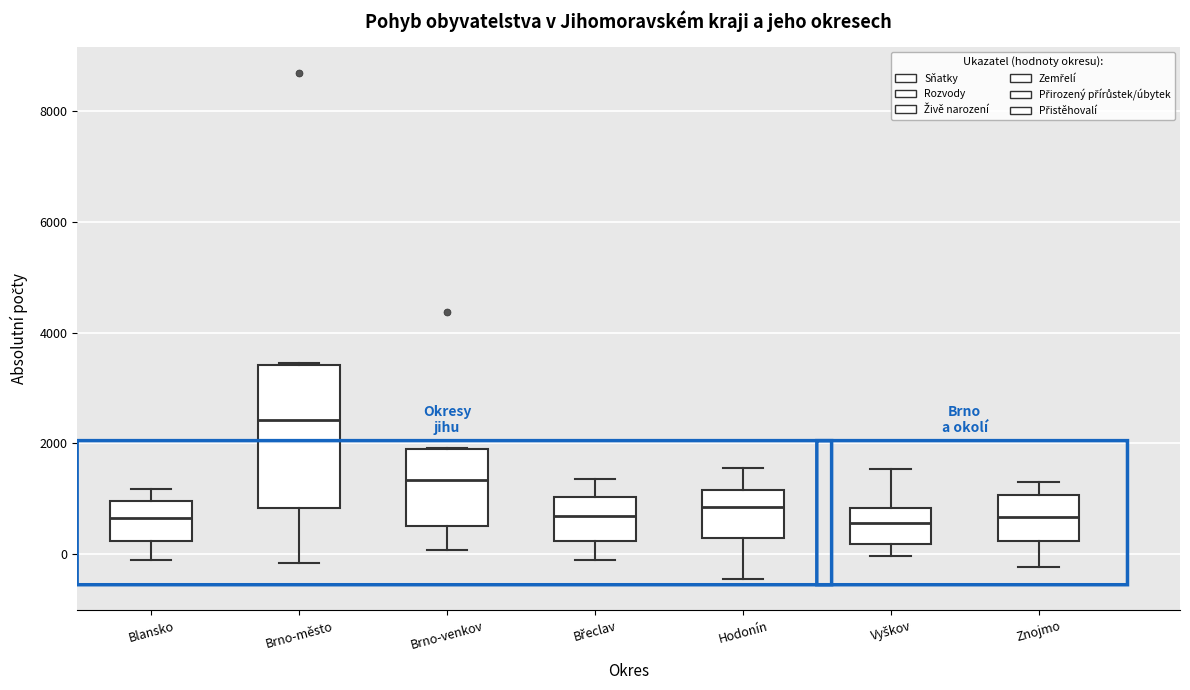

Reading left to right, transcribe this box plot: for each box, give where its median line is, the range the box spans, and where its two whiskers end, as read against the y-axis. The values are not printed on the chart, so give them approximately, as read against the axis.

Blansko: median 600, box 200 to 1000, whiskers -200 to 1200
Brno-město: median 2400, box 800 to 3400, whiskers -200 to 3400
Brno-venkov: median 1400, box 600 to 2000, whiskers 0 to 2000
Břeclav: median 600, box 200 to 1000, whiskers -200 to 1400
Hodonín: median 800, box 200 to 1200, whiskers -400 to 1600
Vyškov: median 600, box 200 to 800, whiskers 0 to 1600
Znojmo: median 600, box 200 to 1000, whiskers -200 to 1200